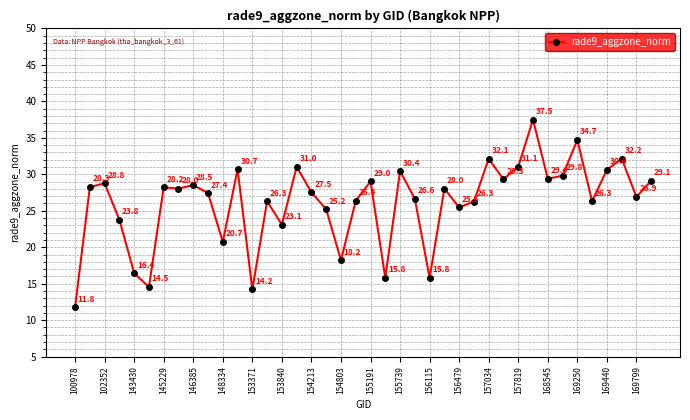

How many interior local peaks (higher than both neighbors) does the data have?

13